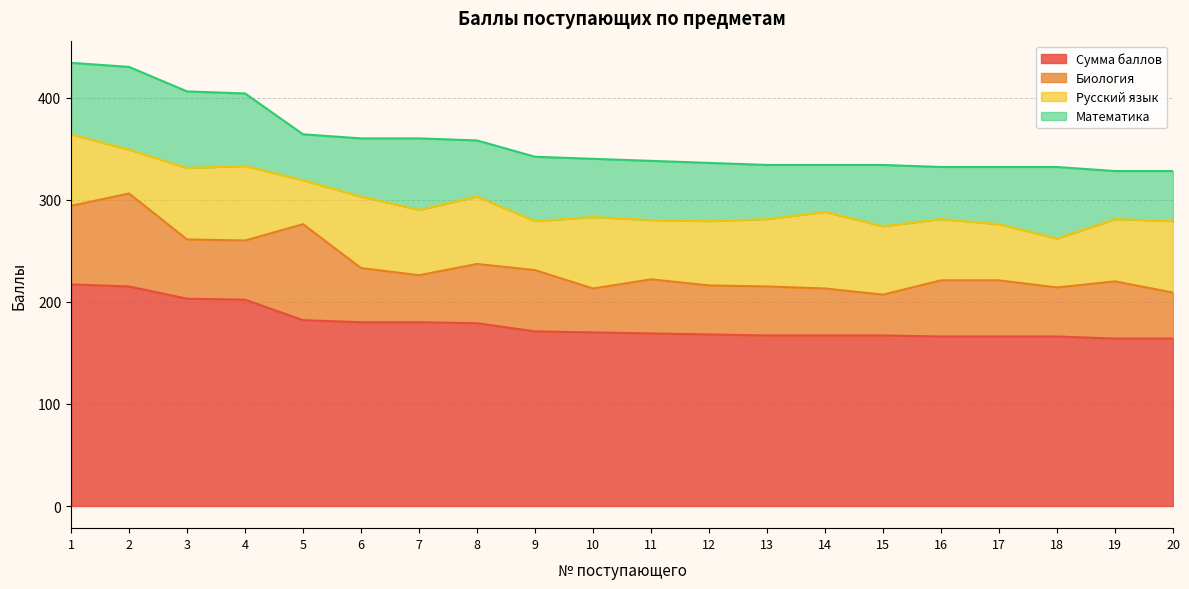

What is the sum of all Математика values?

1191